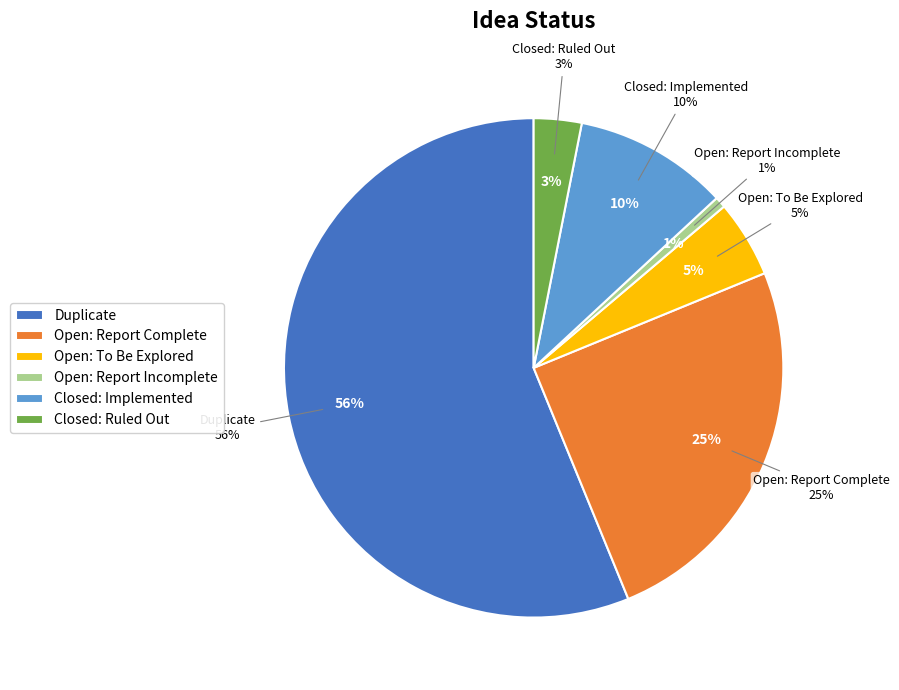

To the nearest percent, what percentage of the pie is Open: Report Incomplete?

1%